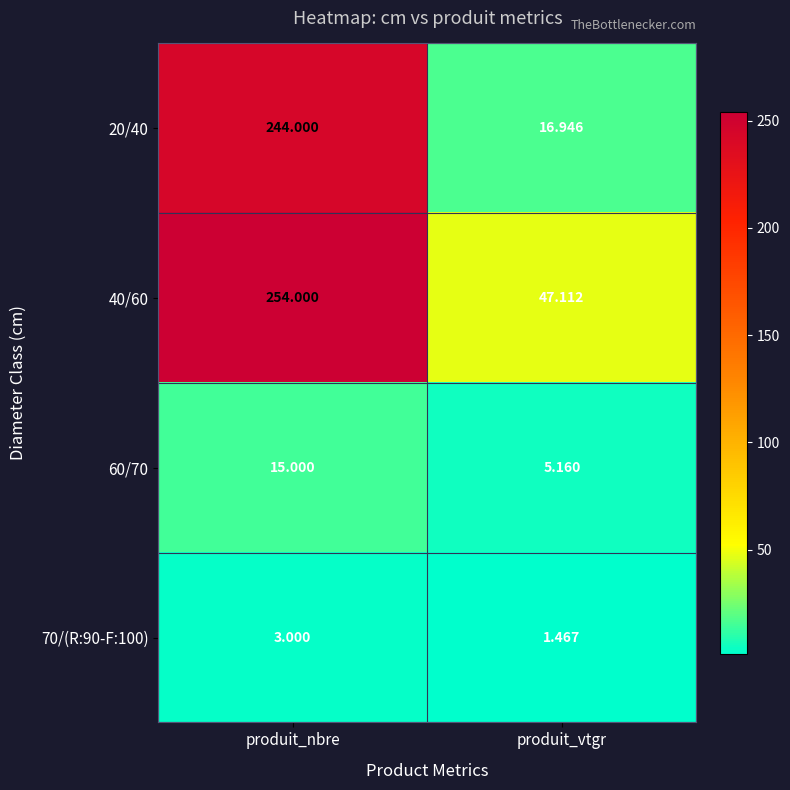

At which label does 40/60 reach its minimum?

produit_vtgr